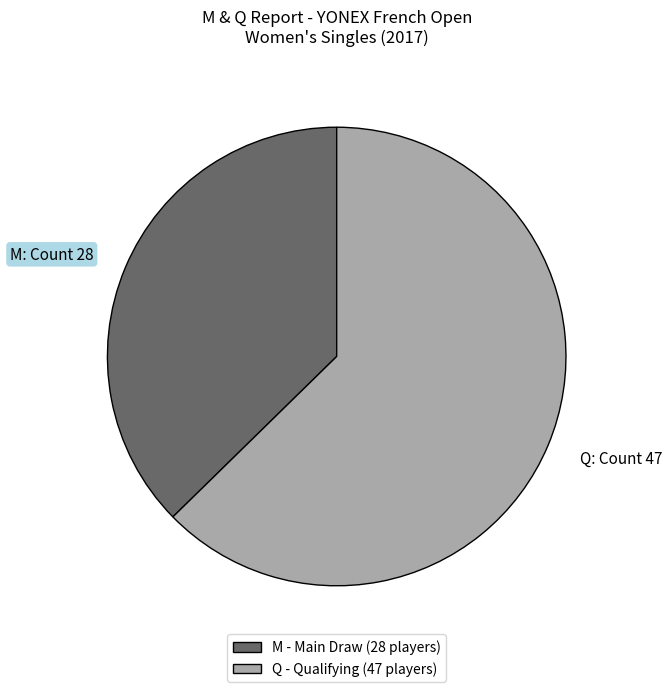

Do Q: Count 47 and M: Count 28 together represent more than half of the pie?

Yes